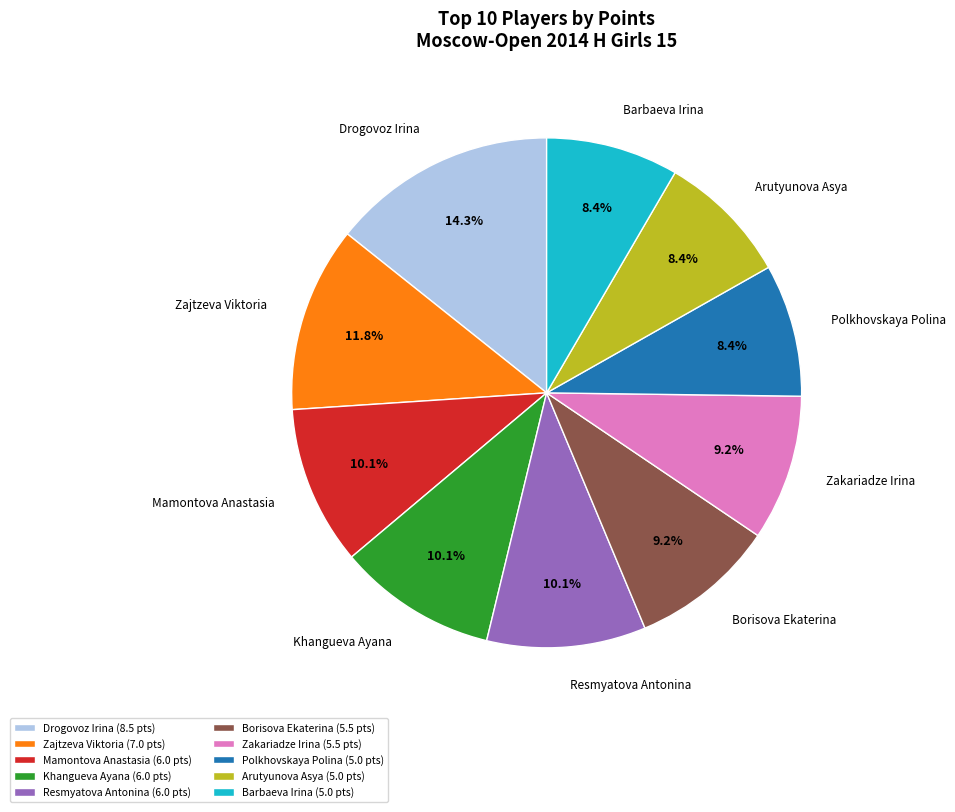

Is there a majority slice in this chart?

No